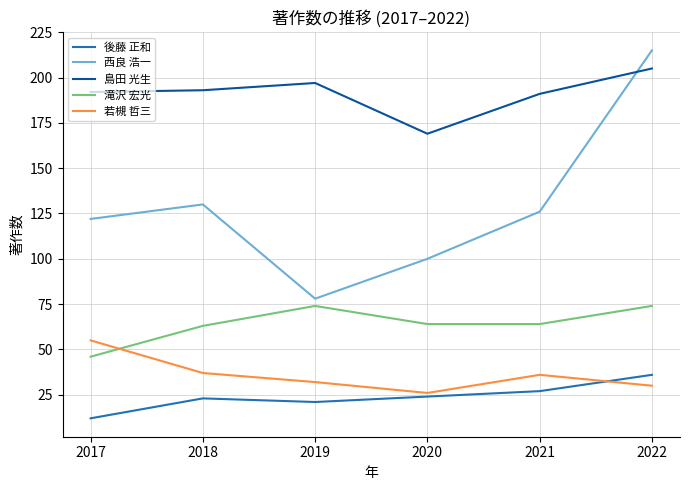

What is the spread (max minus min) of values at 2021?

164